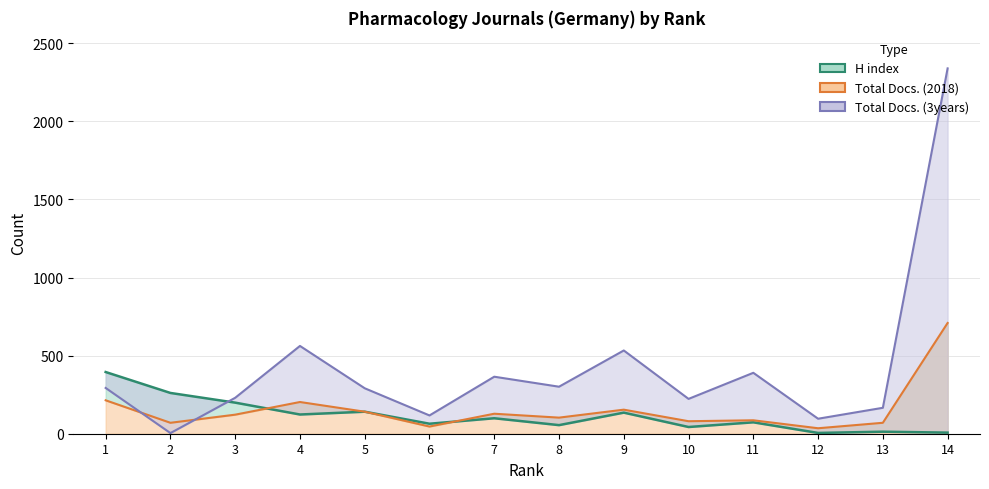

What is the value of the Total Docs. (2018) point at the 10th from the left?

80